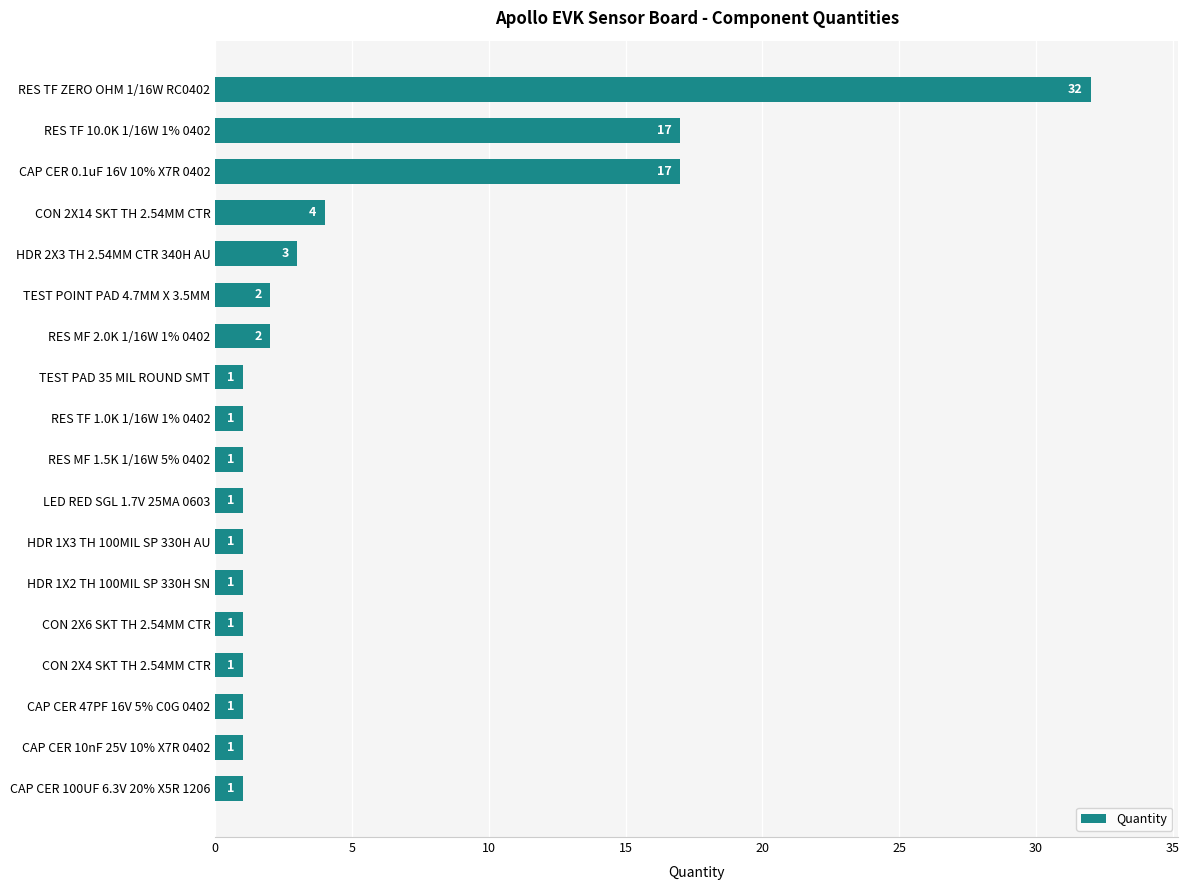

Reading bottom to top, list all the values displayed in this chart.

CAP CER 100UF 6.3V 20% X5R 1206=1	CAP CER 10nF 25V 10% X7R 0402=1	CAP CER 47PF 16V 5% C0G 0402=1	CON 2X4 SKT TH 2.54MM CTR=1	CON 2X6 SKT TH 2.54MM CTR=1	HDR 1X2 TH 100MIL SP 330H SN=1	HDR 1X3 TH 100MIL SP 330H AU=1	LED RED SGL 1.7V 25MA 0603=1	RES MF 1.5K 1/16W 5% 0402=1	RES TF 1.0K 1/16W 1% 0402=1	TEST PAD 35 MIL ROUND SMT=1	RES MF 2.0K 1/16W 1% 0402=2	TEST POINT PAD 4.7MM X 3.5MM=2	HDR 2X3 TH 2.54MM CTR 340H AU=3	CON 2X14 SKT TH 2.54MM CTR=4	CAP CER 0.1uF 16V 10% X7R 0402=17	RES TF 10.0K 1/16W 1% 0402=17	RES TF ZERO OHM 1/16W RC0402=32